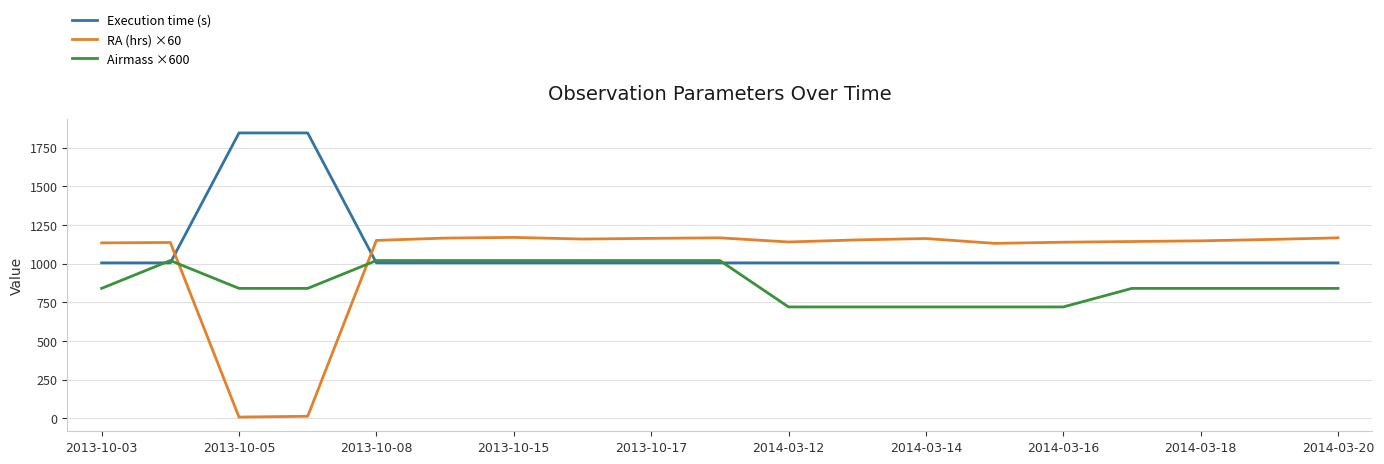

What are all the series names shown in the legend?

Execution time (s), RA (hrs) ×60, Airmass ×600